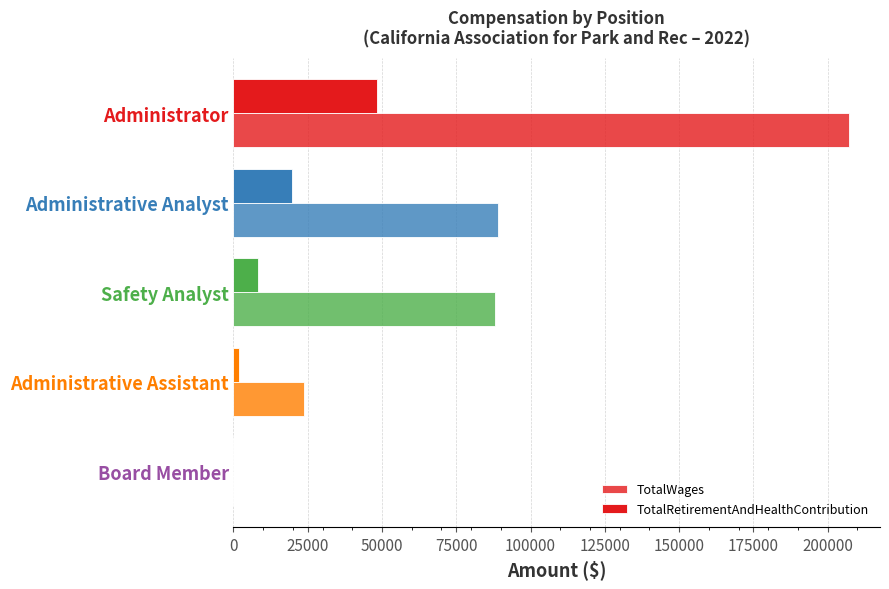

What is the highest value of the TotalRetirementAndHealthContribution series?

48229